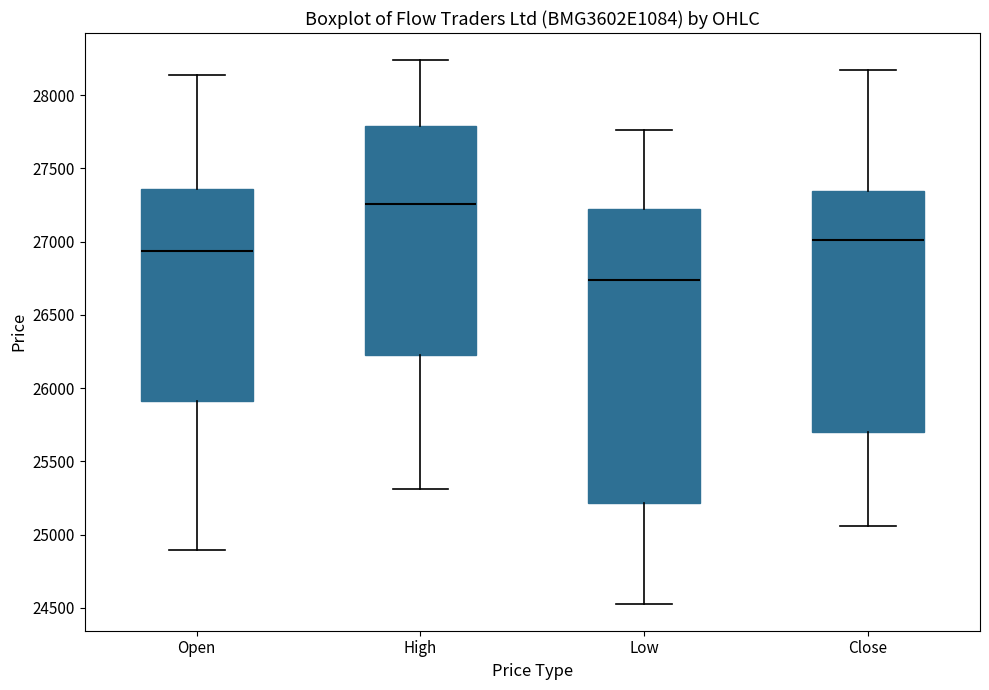

Which box has the highest median line?

High